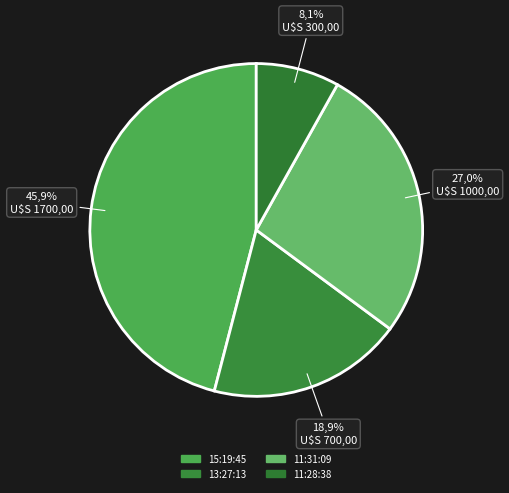

Rank the categories by value from highest to lowest.

15:19:45, 11:31:09, 13:27:13, 11:28:38